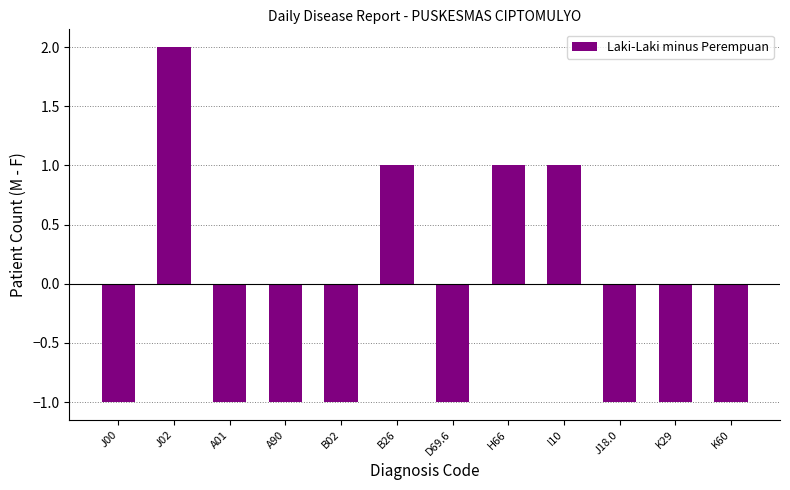

What is the label of the 9th bar from the left?

I10